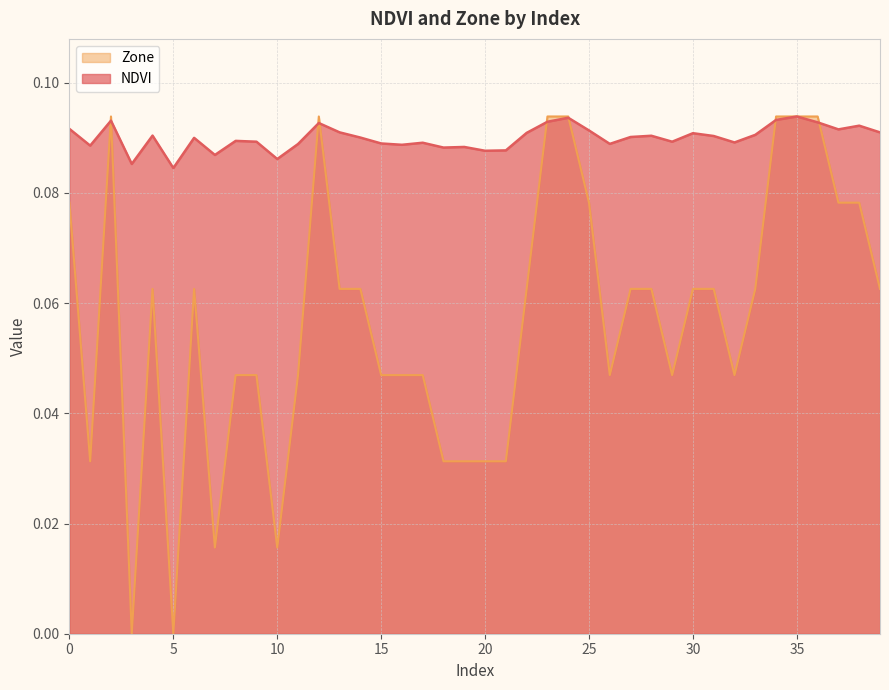

Where do NDVI and Zone first cross each other?

1 and 2